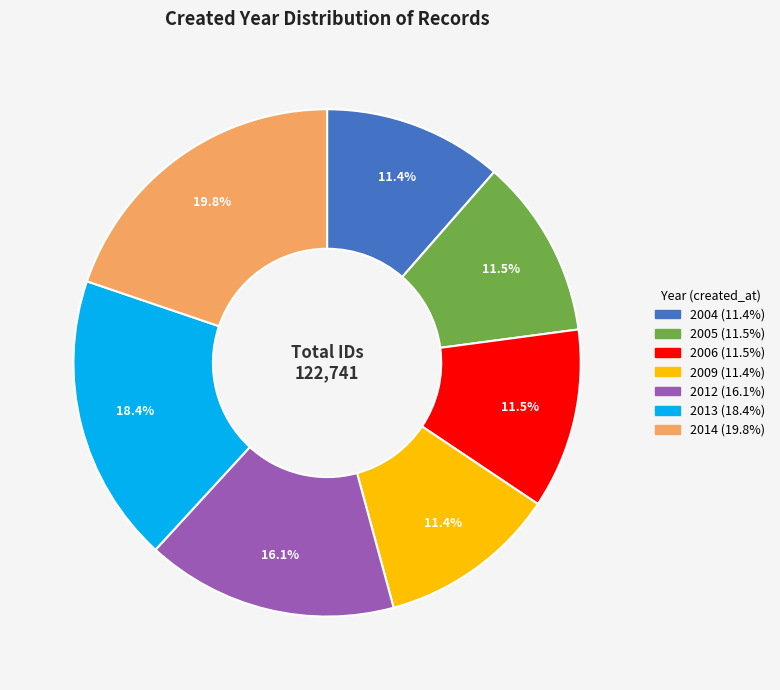

Is there any slice that represents more than half of the pie?

No